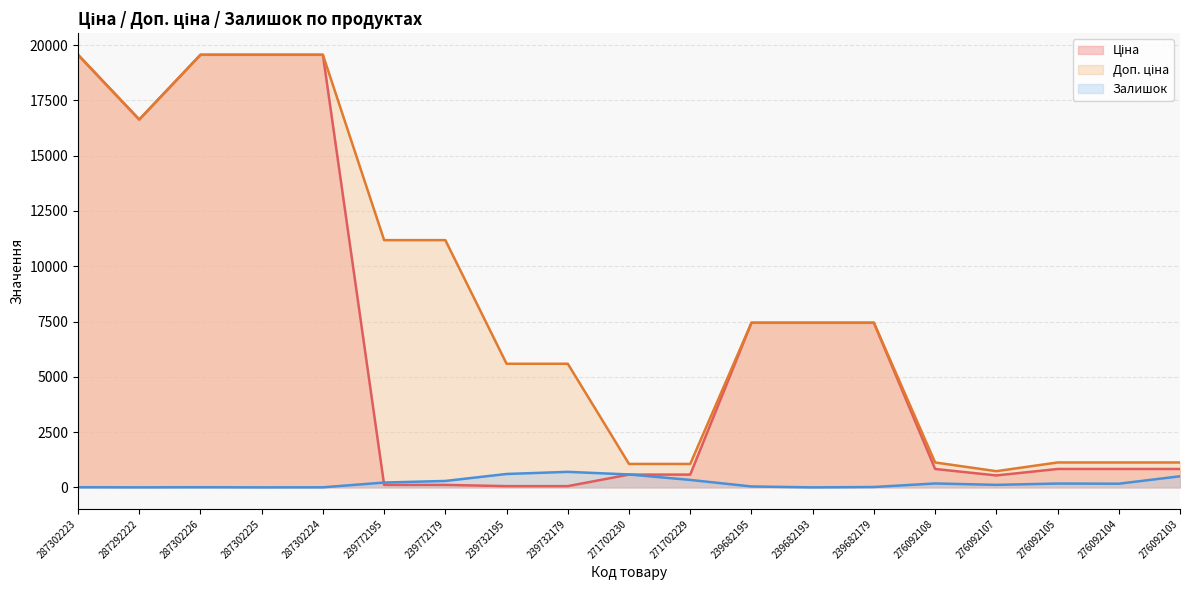

What is the label of the 17th point from the right?

287302226